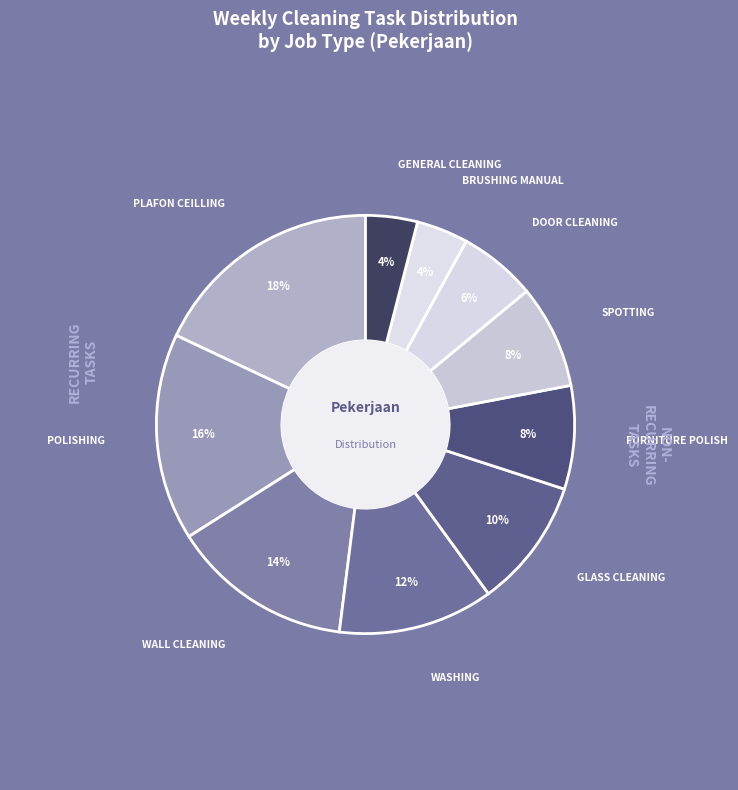

Is there any slice that represents more than half of the pie?

No